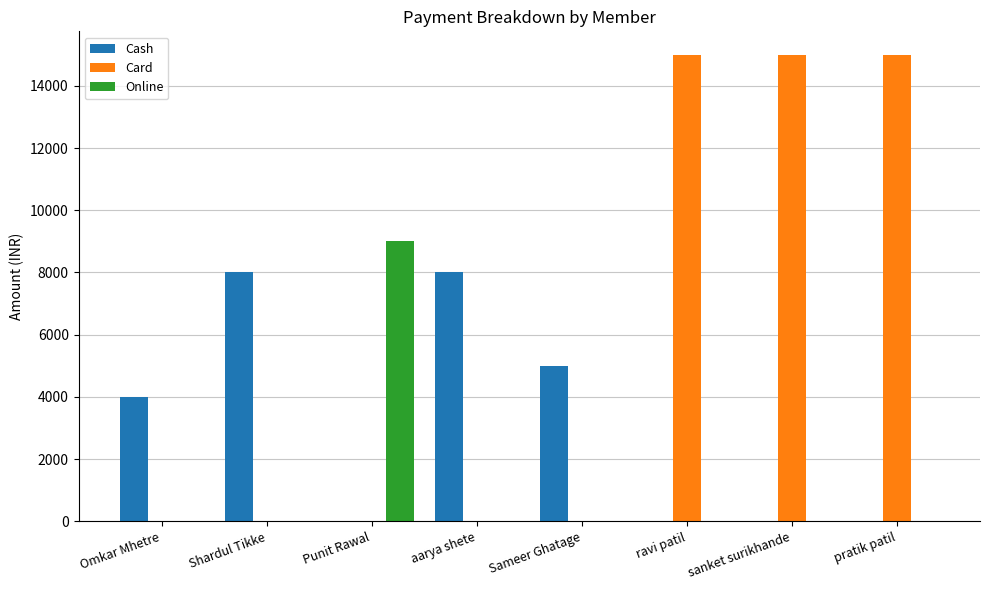

What is the maximum value for Card?

15000